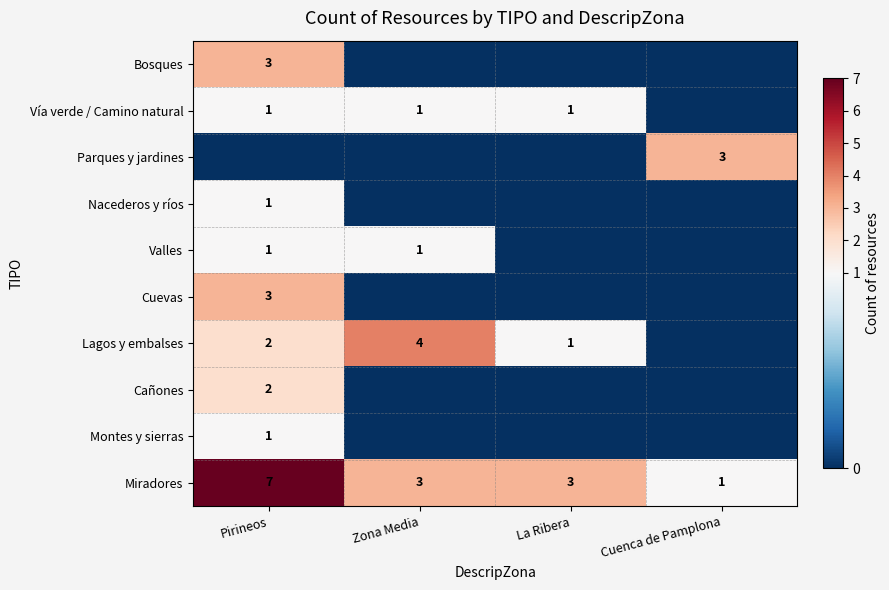

True or false: Parques y jardines has a value of 1 at Cuenca de Pamplona.

False